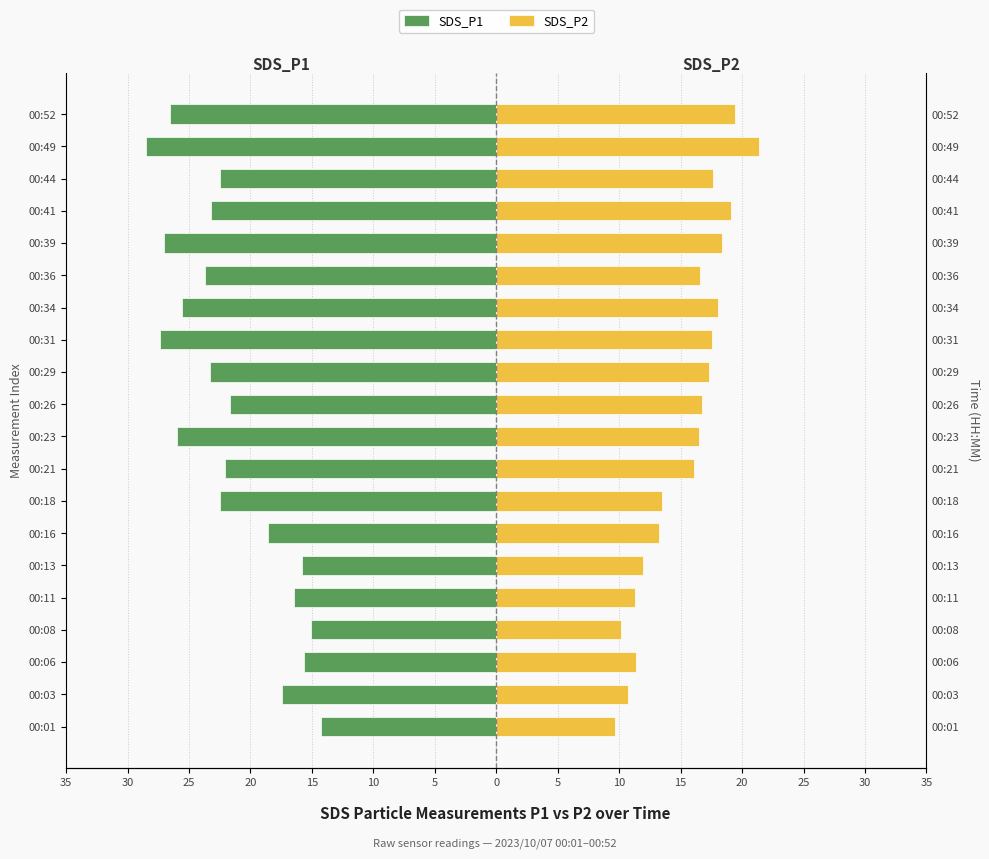

Which series has the largest range (max minus min)?

SDS_P1